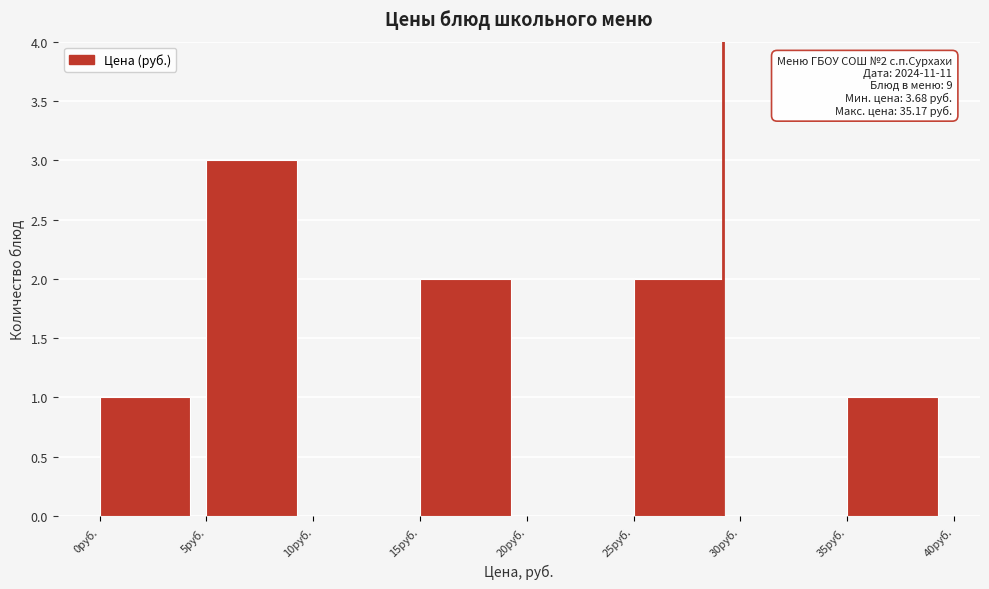

Which range on the x-axis has the tallest bar?

5 to 10